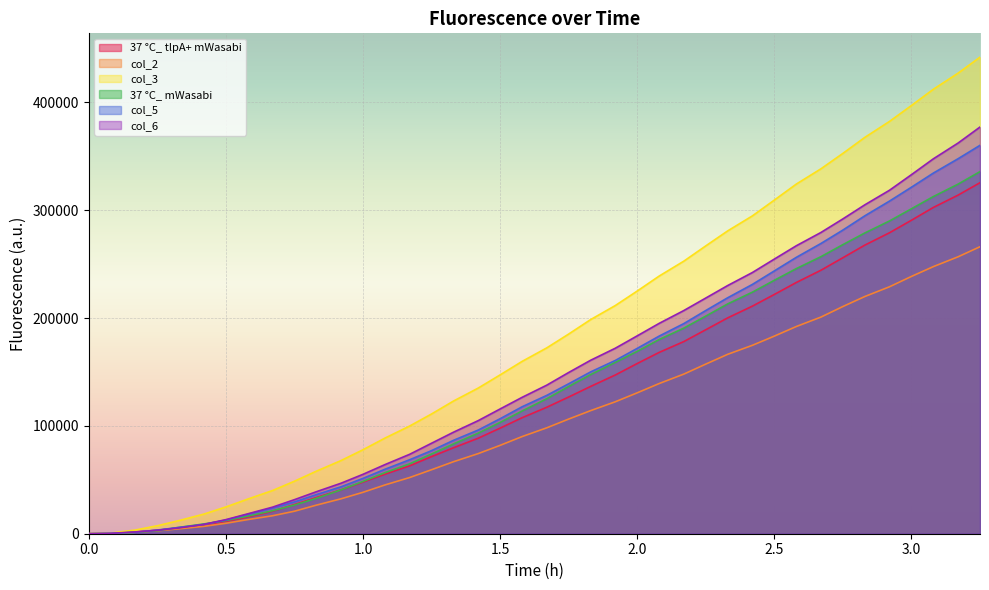

What is the label of the 7th point from the right?

2.75